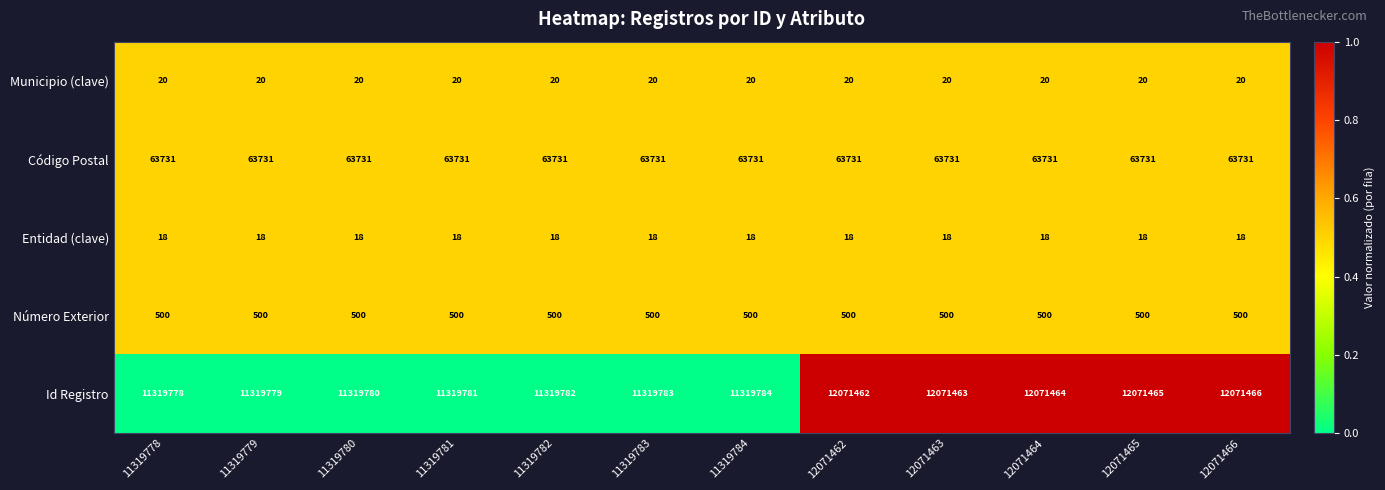

What value does the Entidad (clave) series have at 12071465?

18